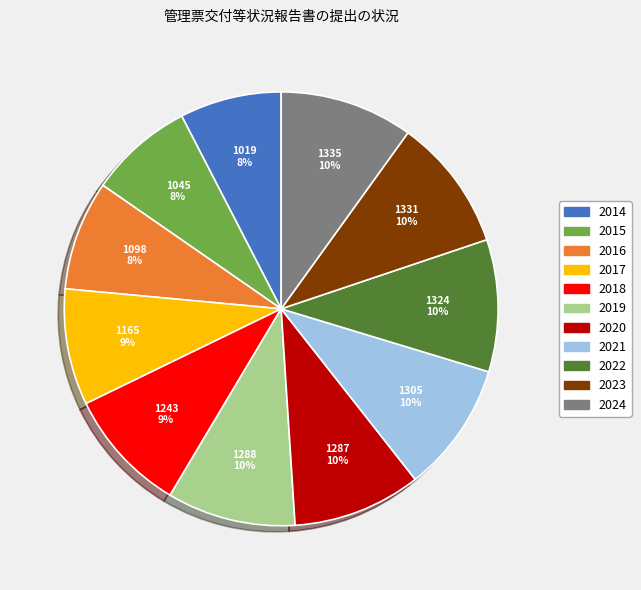

What percentage is the 2018 slice, to the nearest percent?

9%